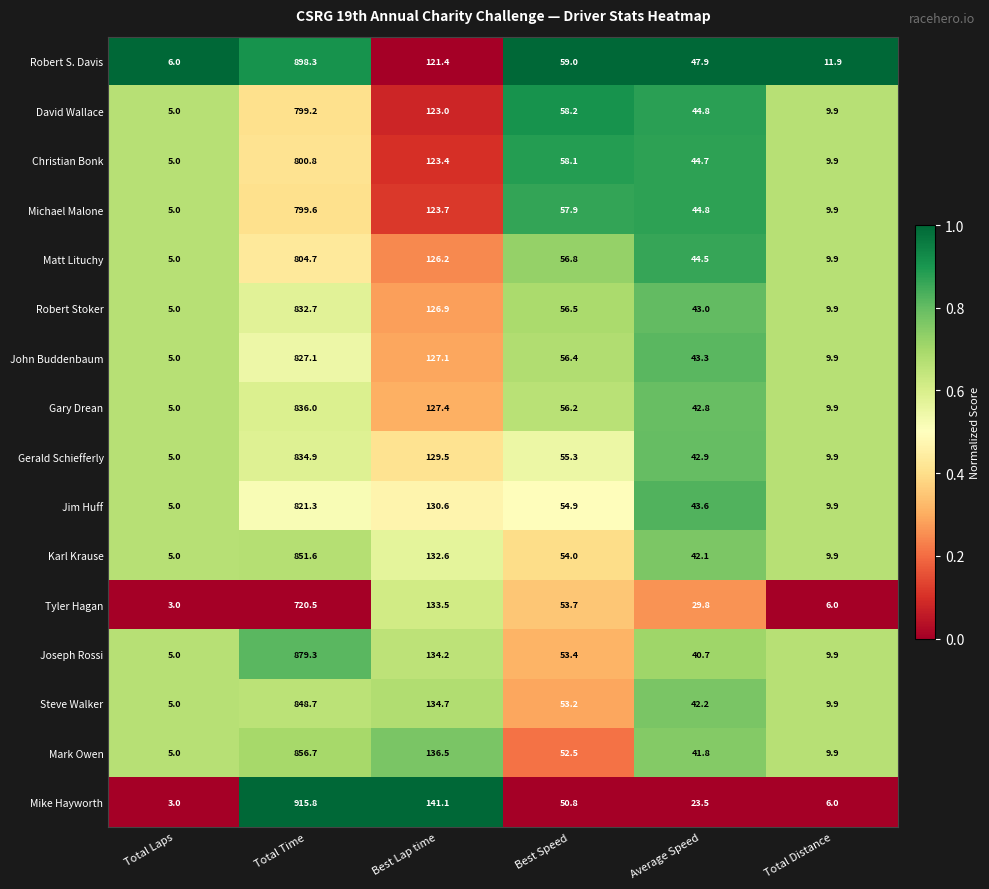

Which label corresponds to the largest value in the chart?

Total Time